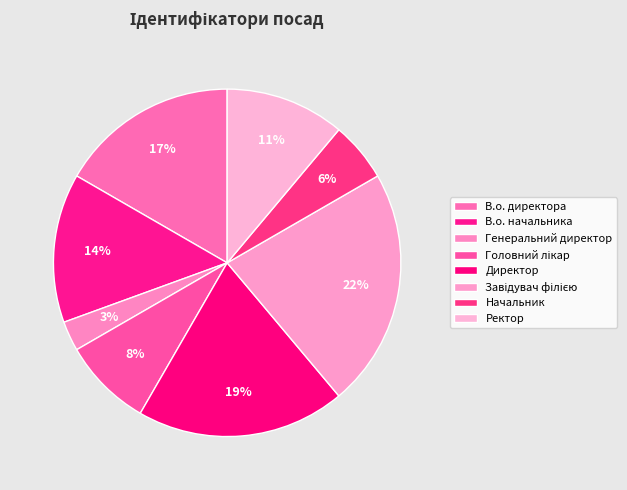

What is the smallest slice in the pie chart?

Генеральний директор